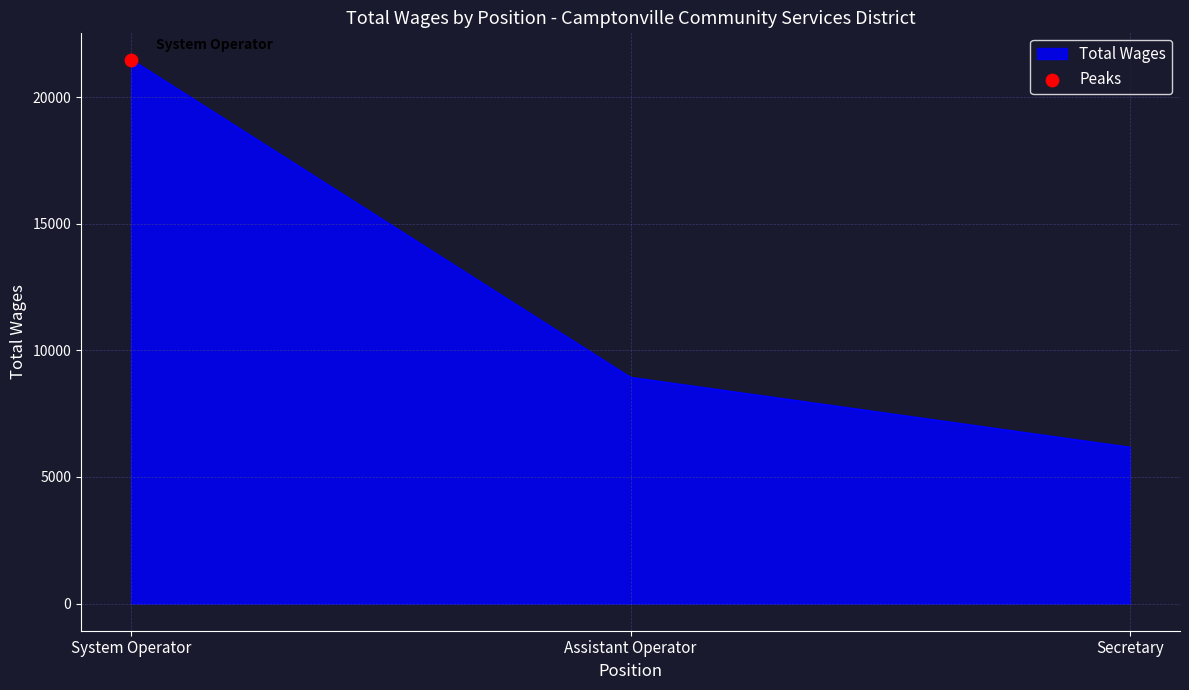

Between Assistant Operator and System Operator, which is larger?

System Operator